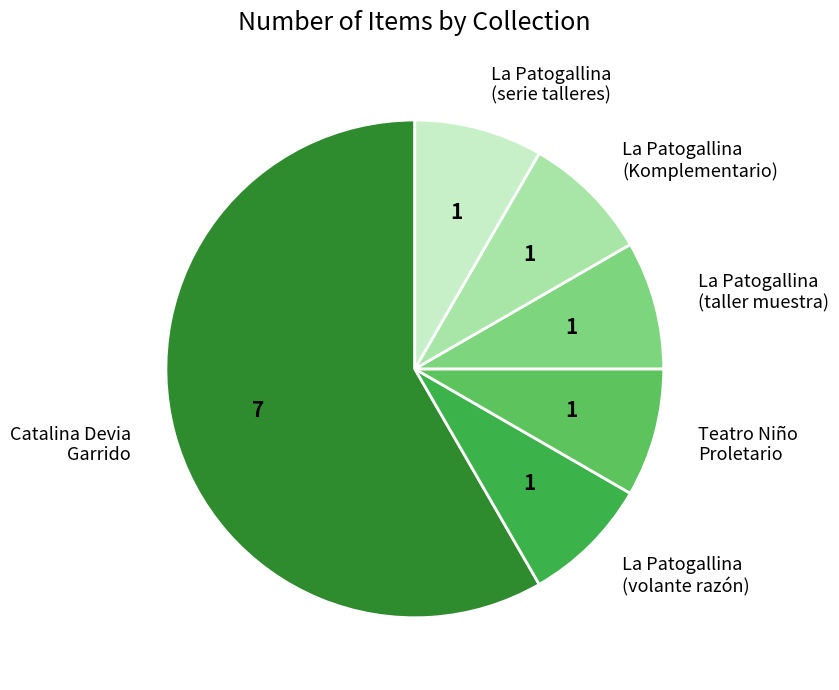

Which category has the biggest portion of the pie?

Catalina Devia Garrido